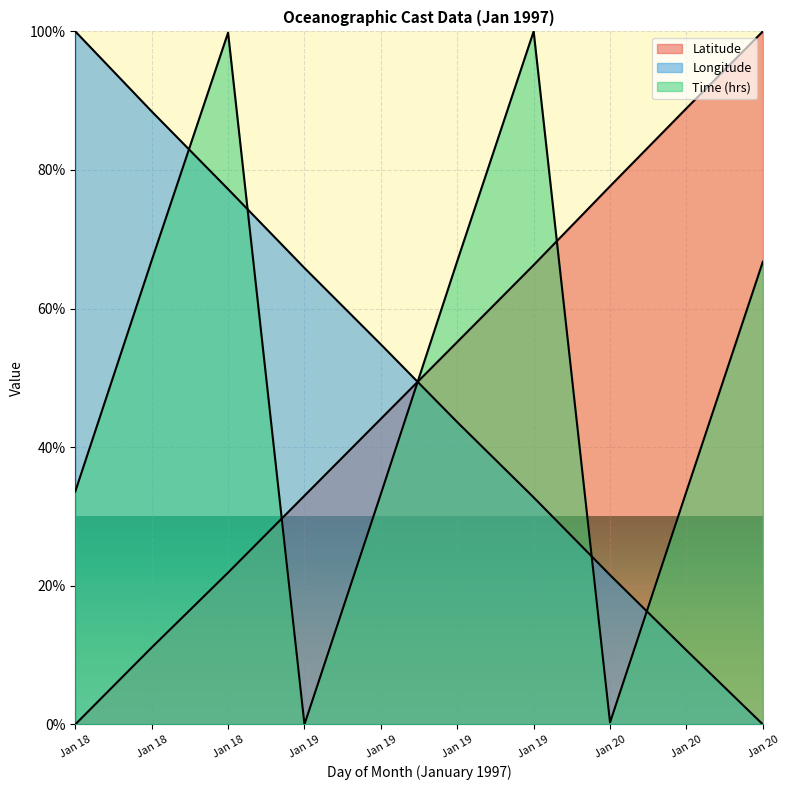

Which series has the largest range (max minus min)?

Latitude